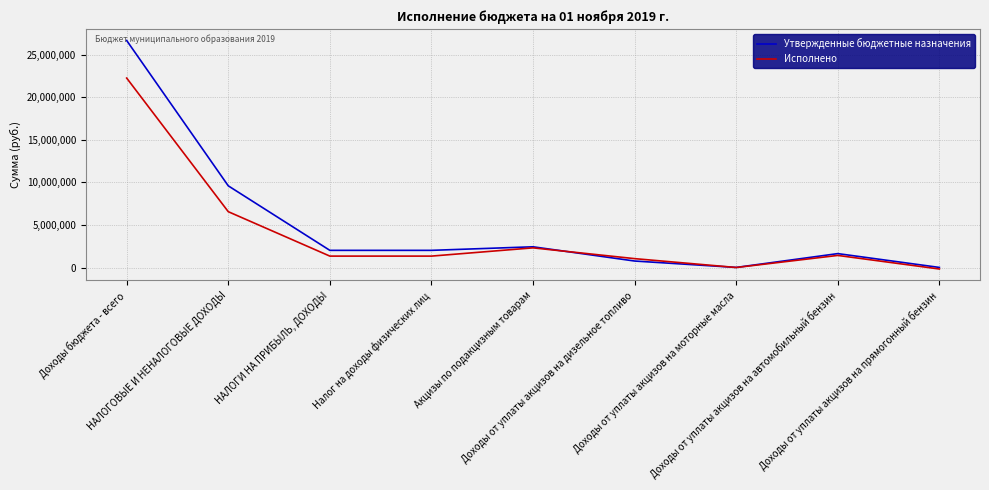

Between НАЛОГИ НА ПРИБЫЛЬ, ДОХОДЫ and Доходы от уплаты акцизов на дизельное топливо, which series saw the biggest shift?

Утвержденные бюджетные назначения